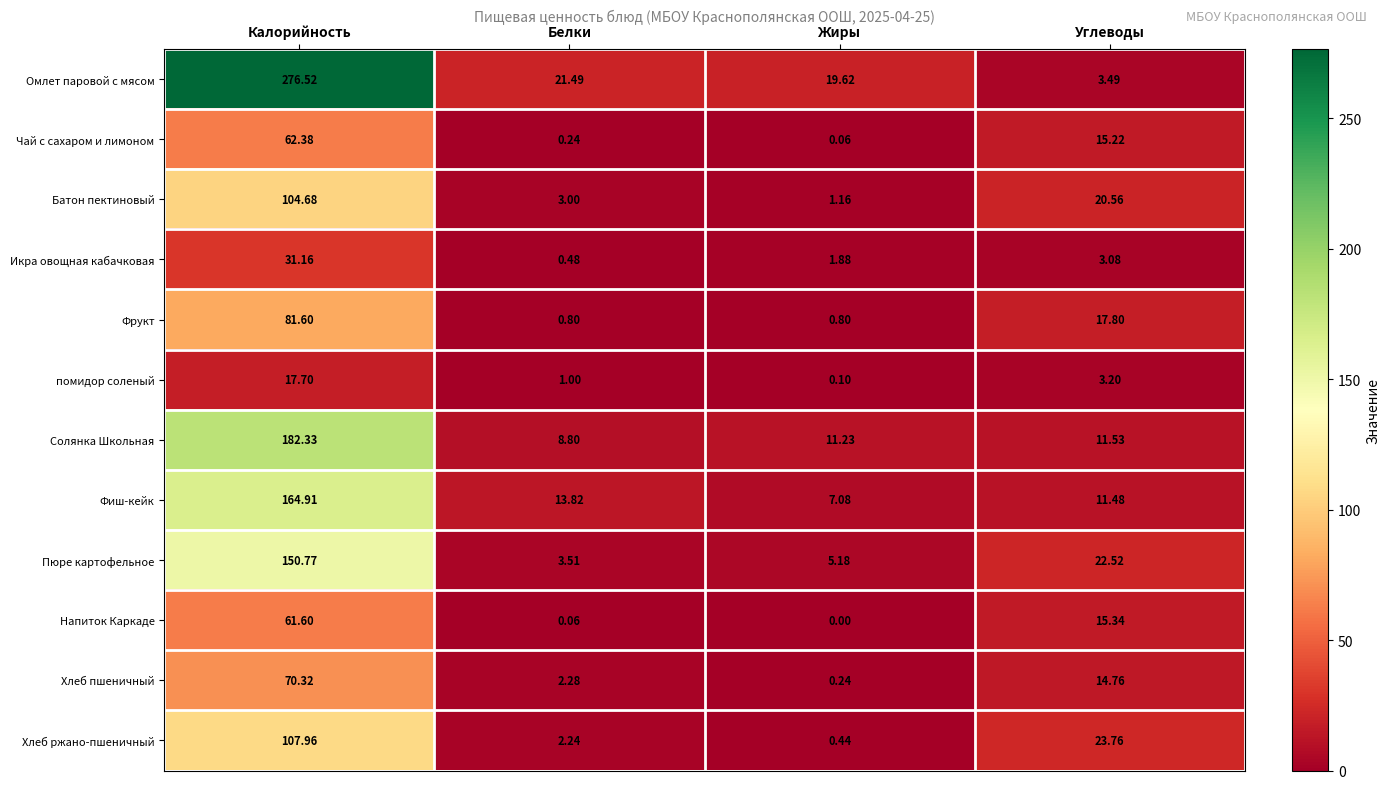

Rank the series at Калорийность from lowest to highest value.

помидор соленый, Икра овощная кабачковая, Напиток Каркаде, Чай с сахаром и лимоном, Хлеб пшеничный, Фрукт, Батон пектиновый, Хлеб ржано-пшеничный, Пюре картофельное, Фиш-кейк, Солянка Школьная, Омлет паровой с мясом